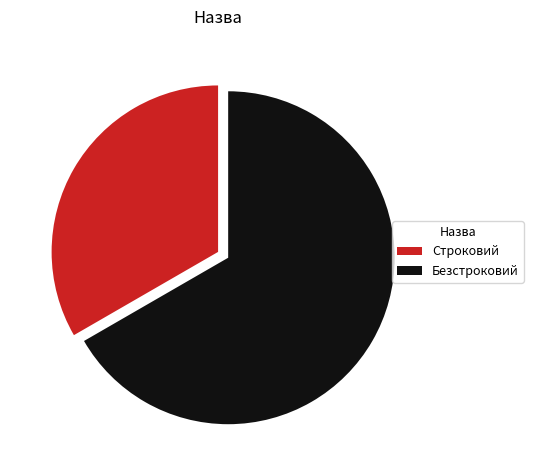

True or false: Безстроковий accounts for 67% of the total.

True